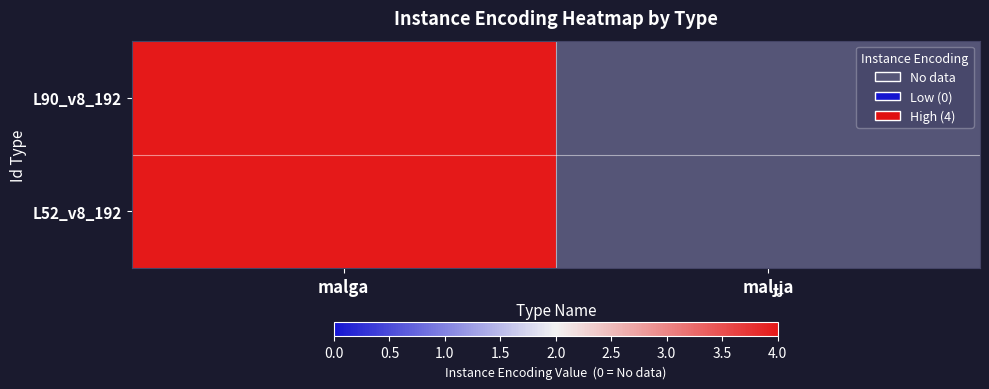

List the series in order of their peak value, lowest first.

L90_v8_192, L52_v8_192